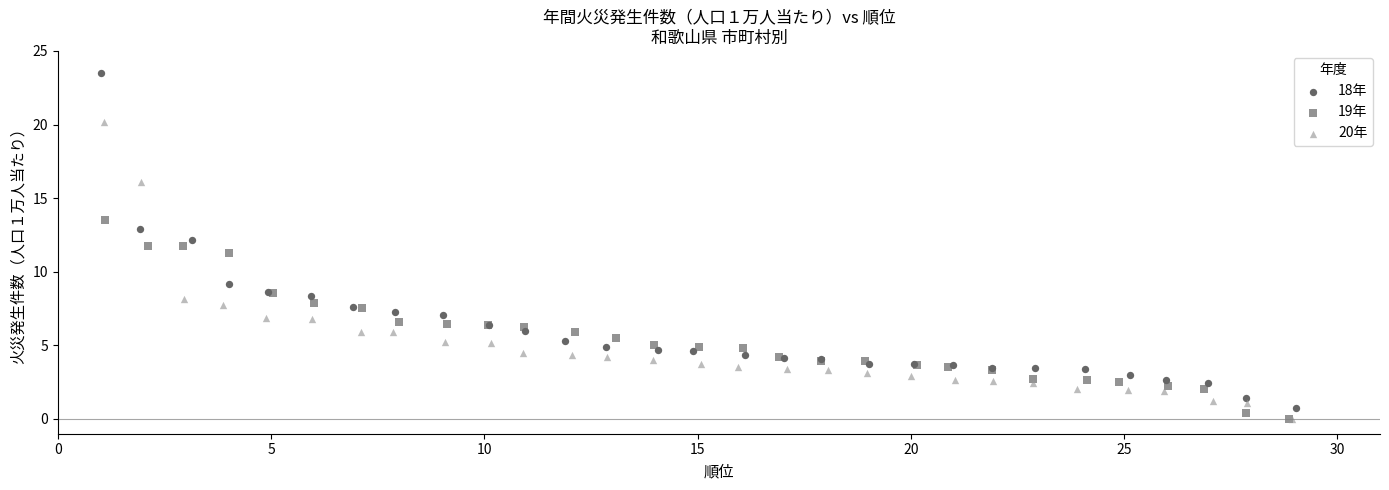

Which series contains the highest Y value?

18年